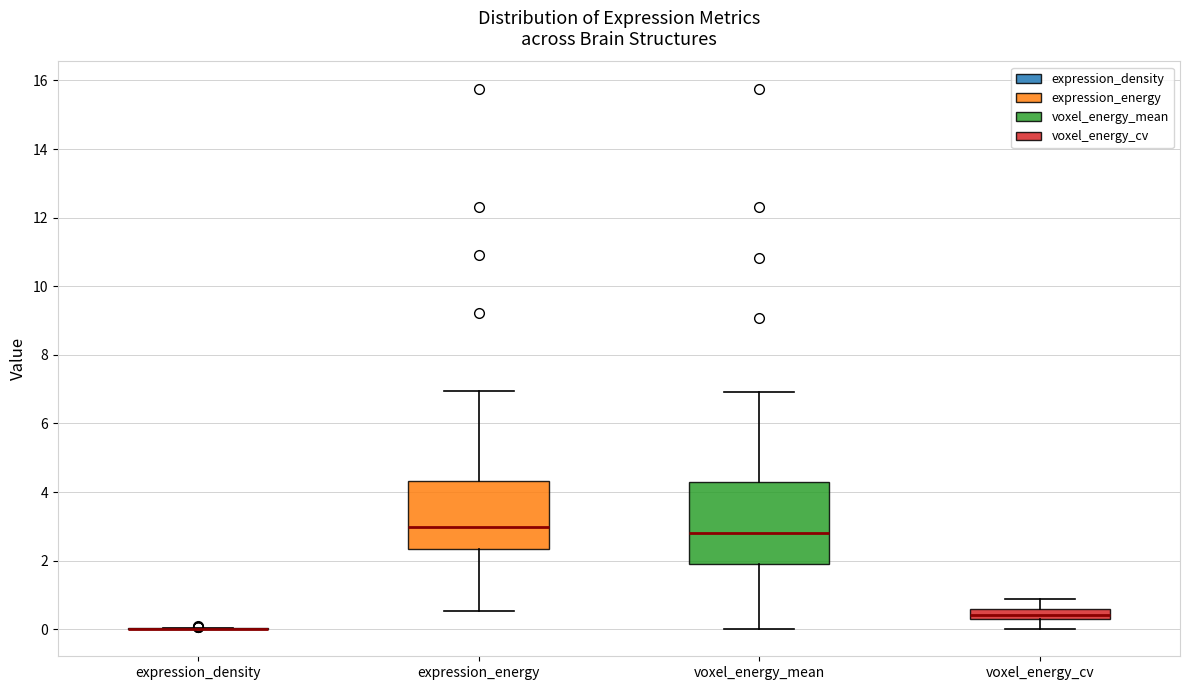

Which box is the tallest, from its lower edge to its upper edge?

voxel_energy_mean